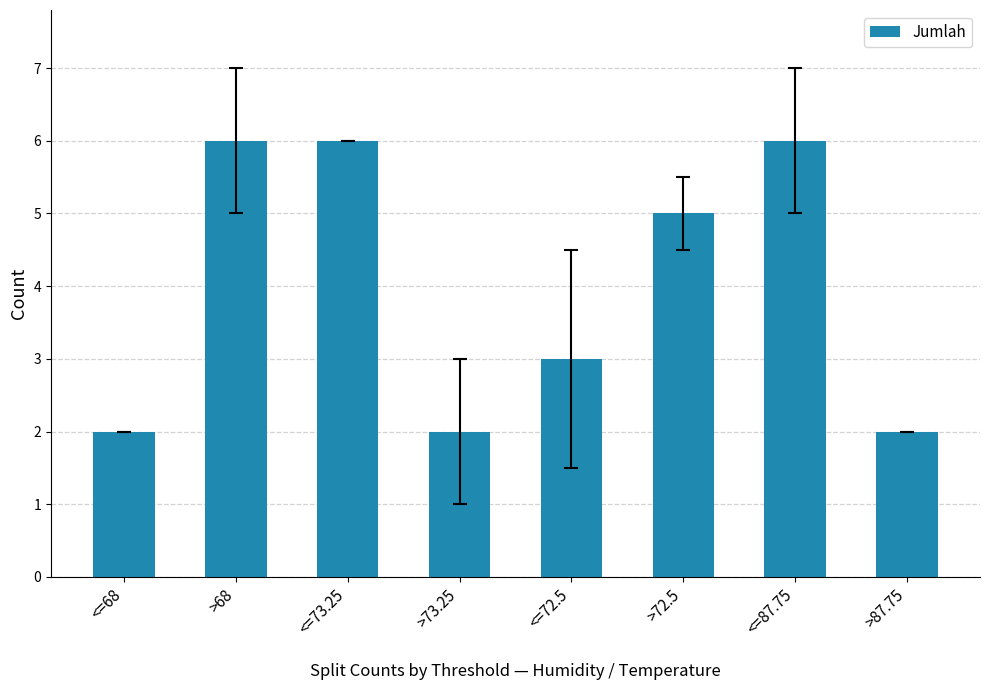

What is the sum of all values?

32